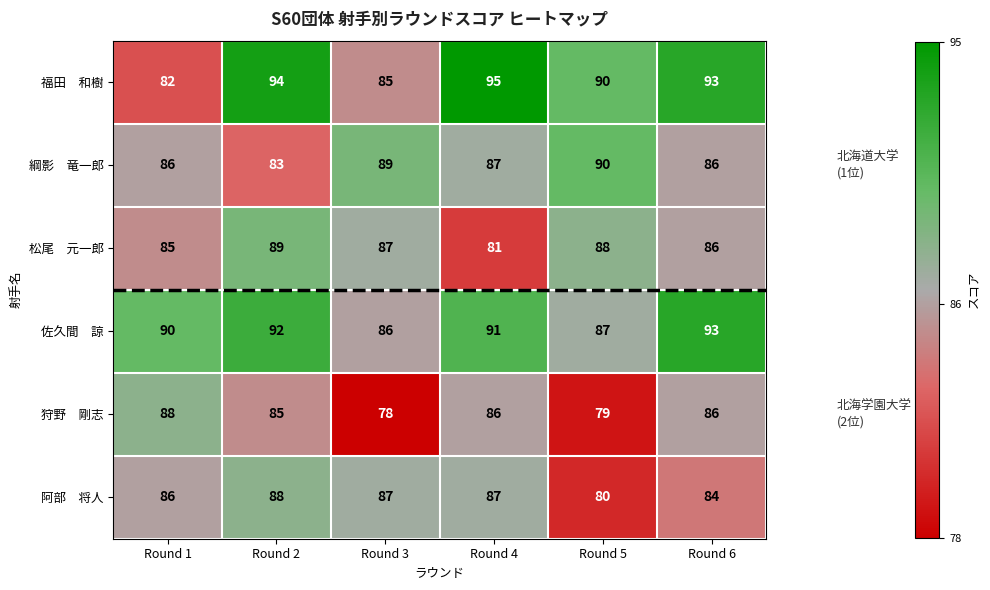

What is the greatest value displayed?

95